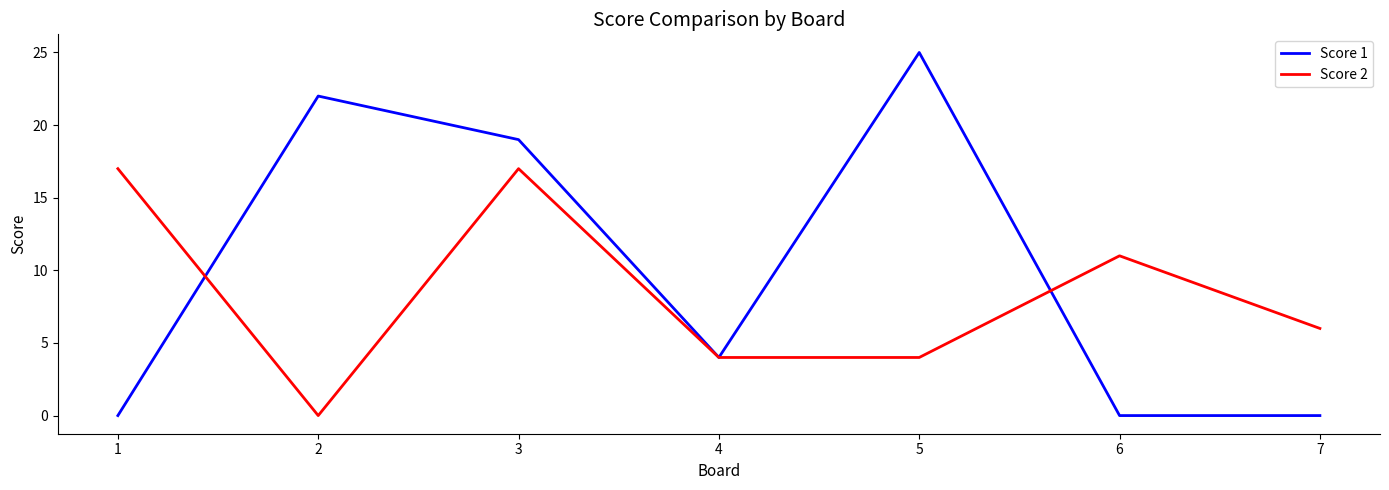

List the series in order of their peak value, lowest first.

Score 2, Score 1